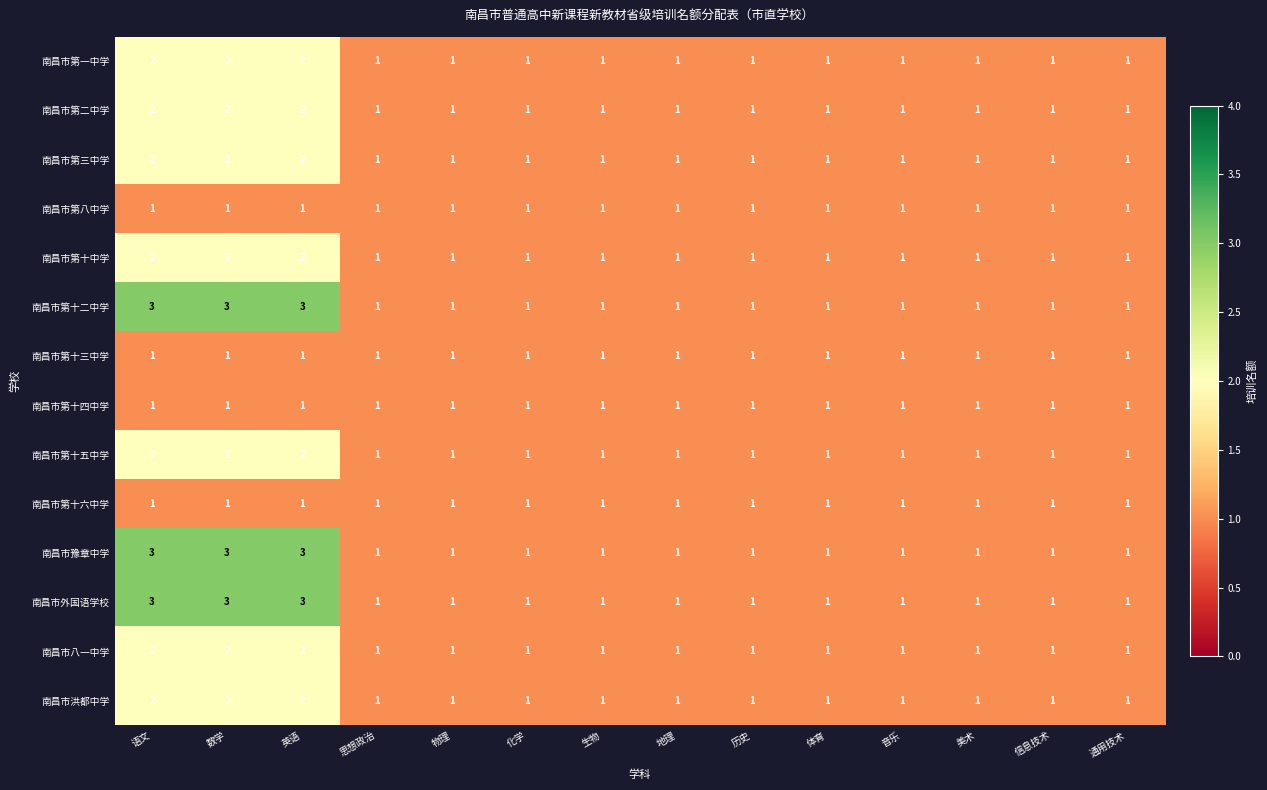

What is the total value across all series at 地理?

14